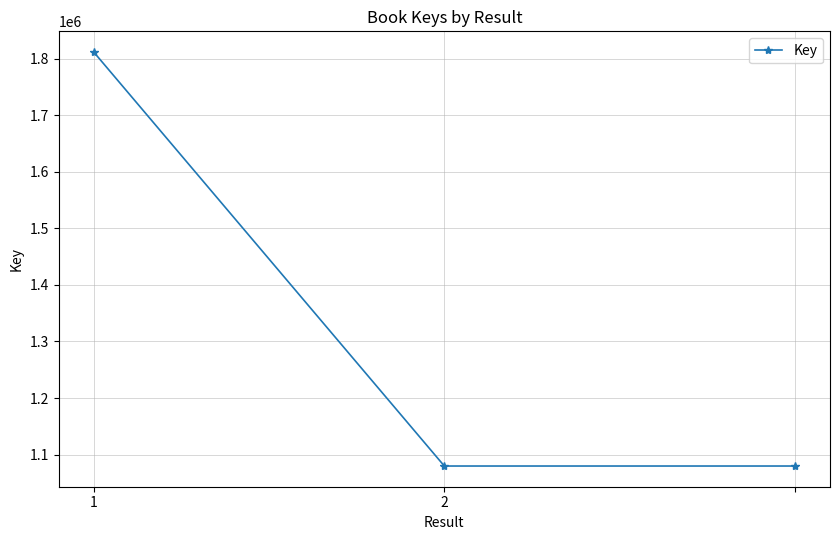

What is the maximum value shown in the chart?

1811907